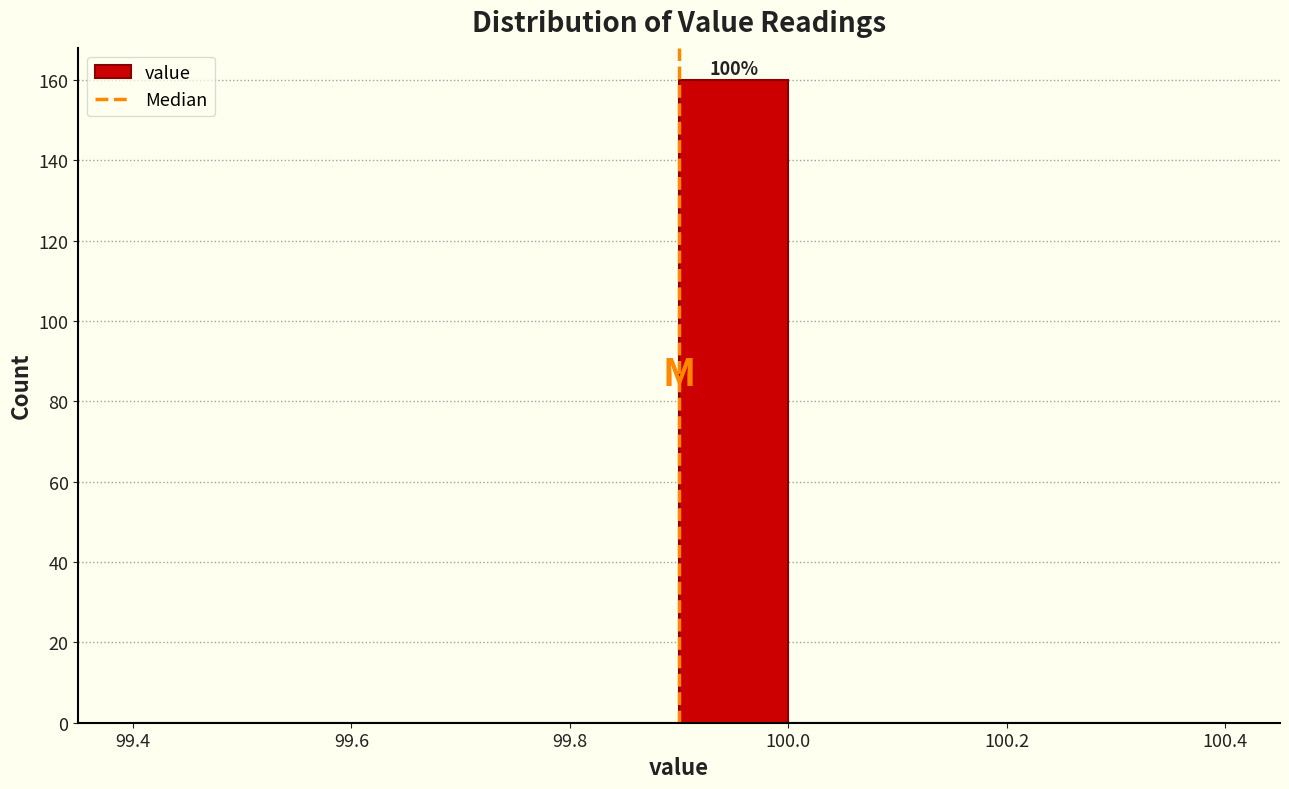

Over which range of the x-axis is the bar tallest?

99.9 to 100.0